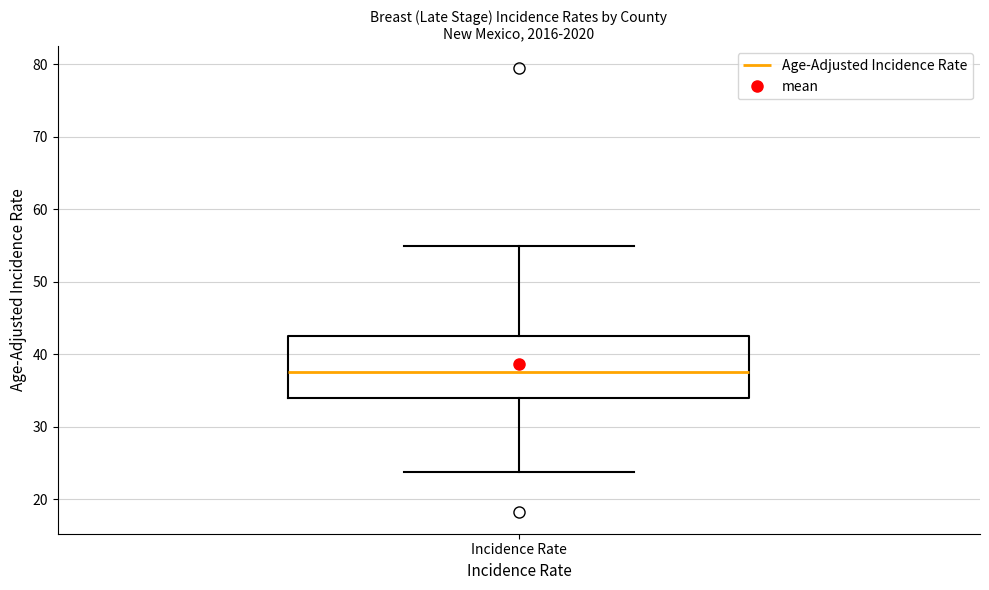

Read this box plot against the y-axis: the position of the median line, the range covered by the box, and the ends of both whiskers. The values are not printed on the chart, so give them approximately, as read against the axis.

median 38, box 34 to 42, whiskers 24 to 55